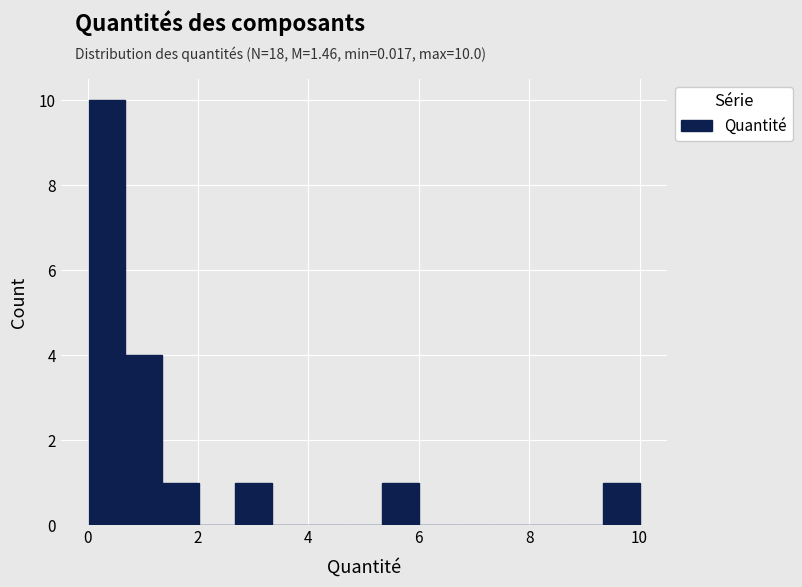

Around what value on the x-axis is the tallest bar? Give the approximate position of its centre, as read against the axis.

0.4